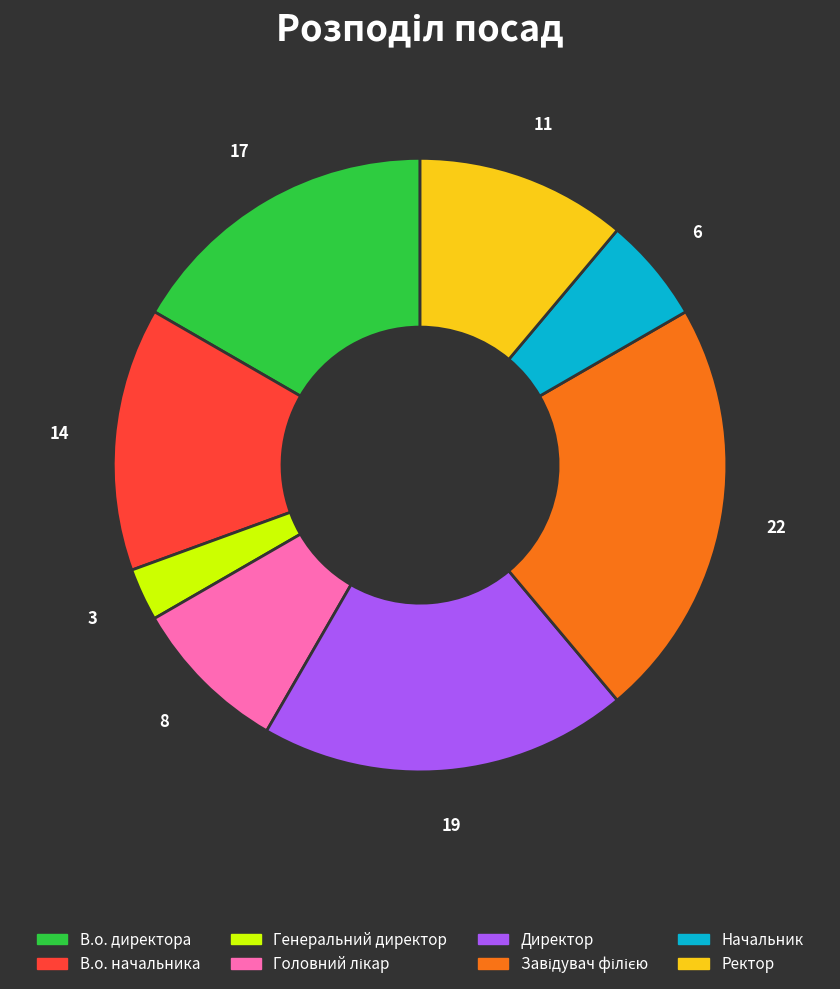

Do В.о. начальника and В.о. директора together represent more than half of the pie?

No